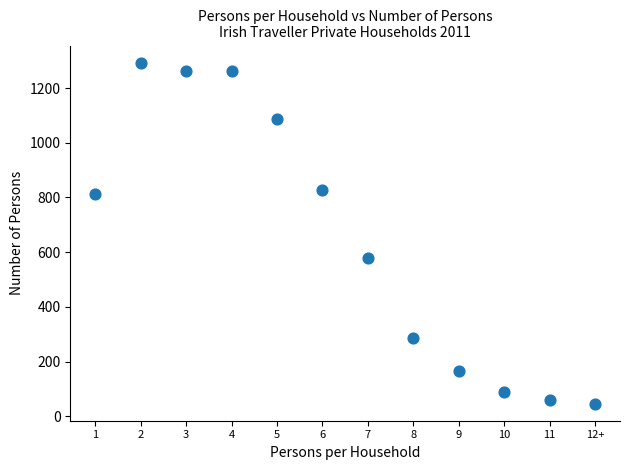

What is the average X value?

6